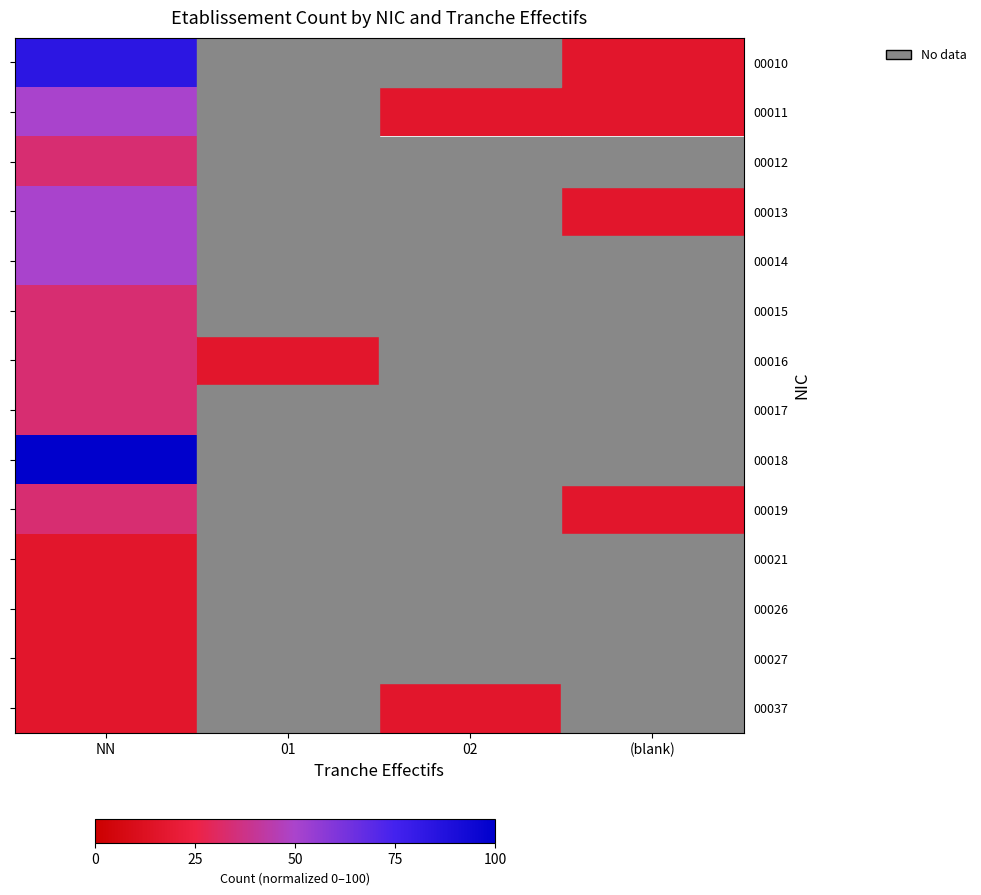

Between NN and (blank), which series saw the biggest shift?

00010